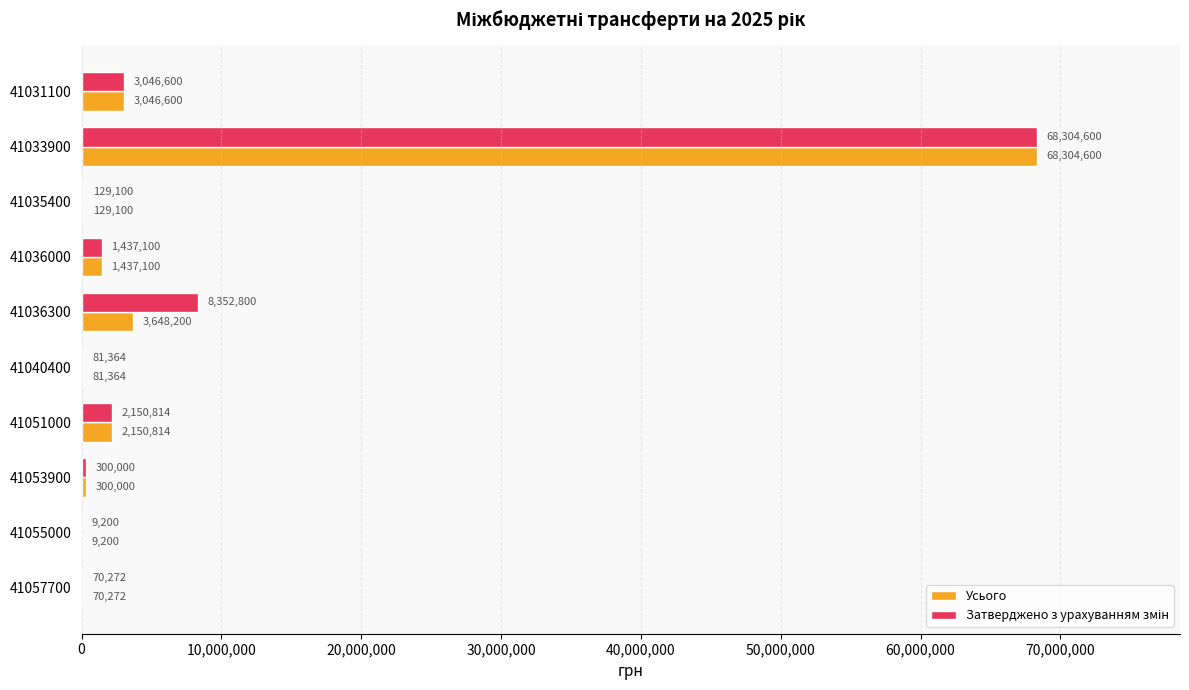

The value of Усього at 41035400 is 129100. True or false?

True